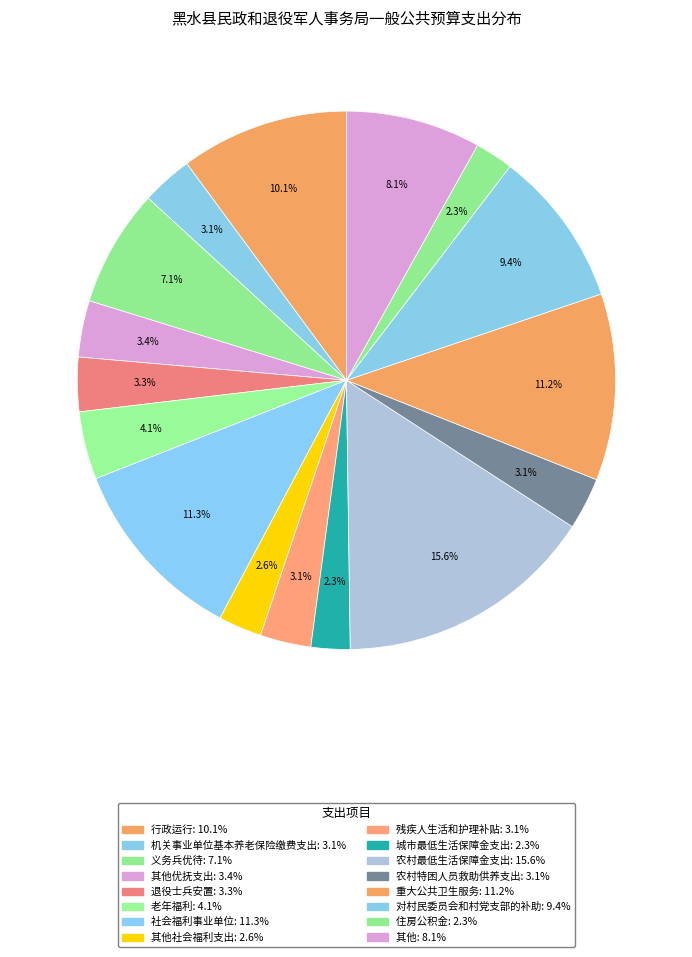

How many slices are in this pie chart?

16